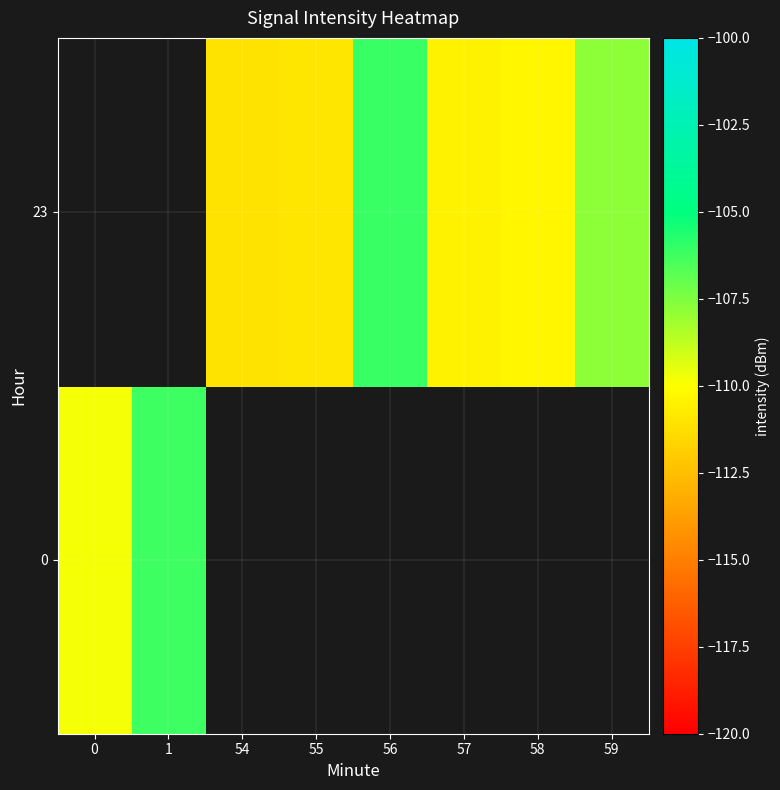

List the series in order of their overall mean, lowest first.

0, 23